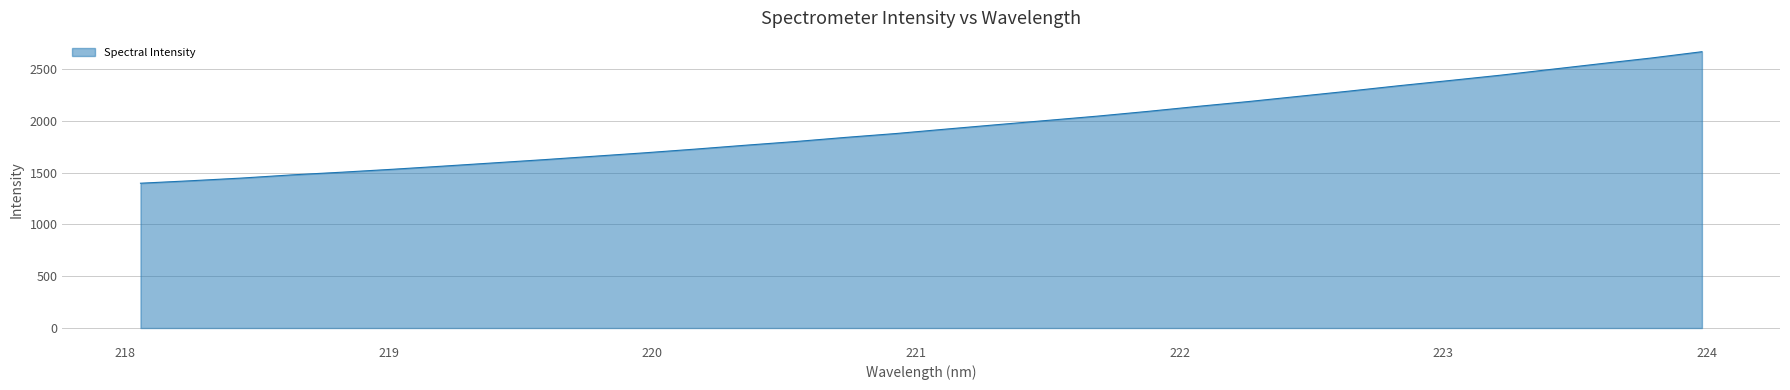

What is the smallest value displayed?

1397.4